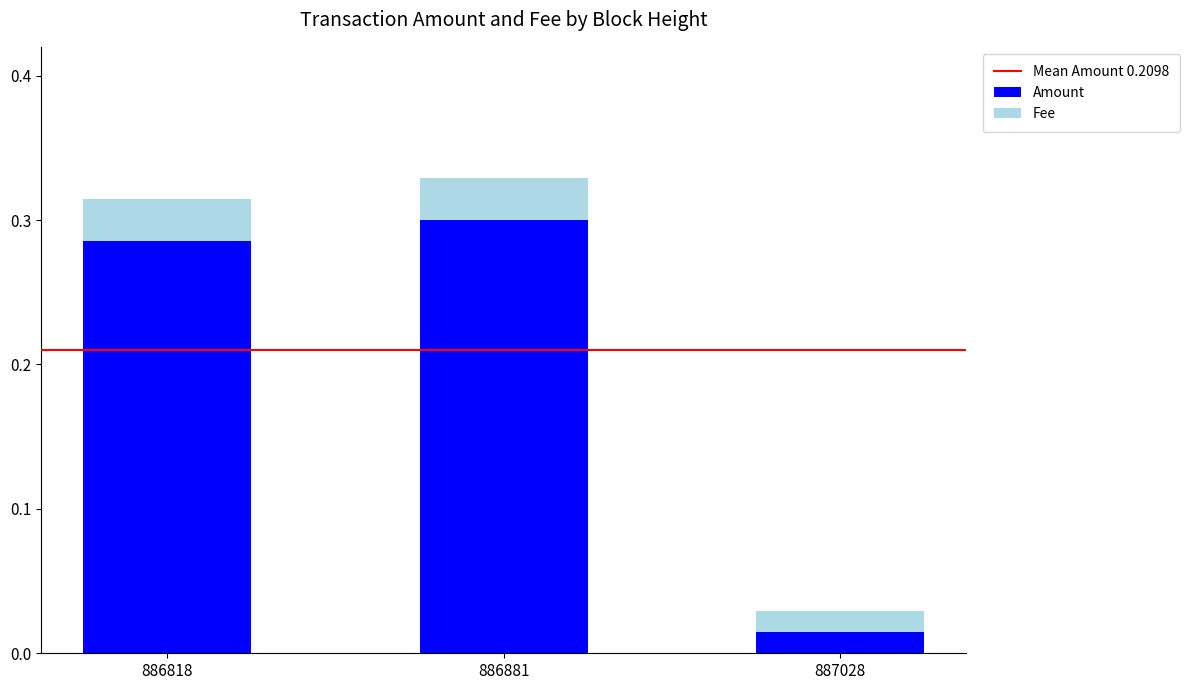

The Amount series shows 0.2 at 886881. True or false?

False